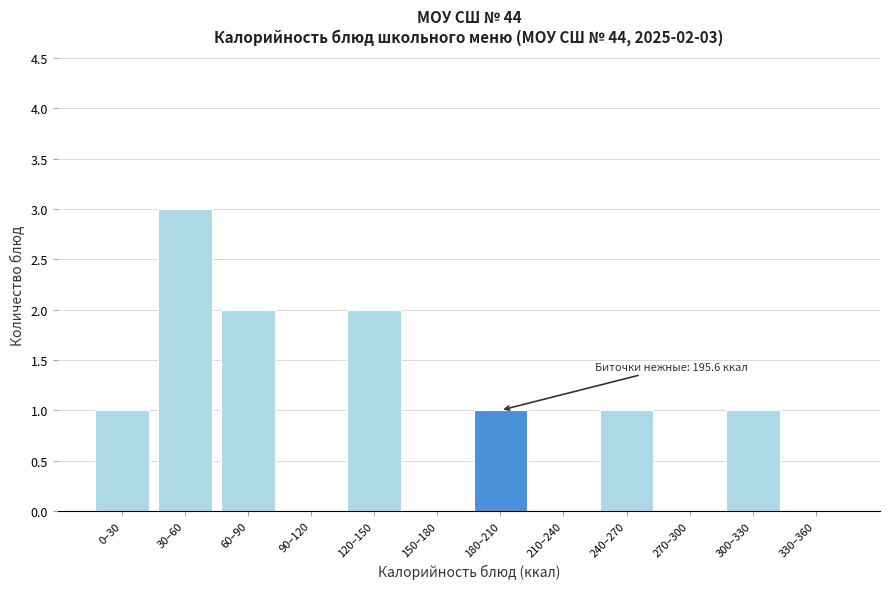

Reading left to right, extract all data points from this chart.

0–30=1	30–60=3	60–90=2	90–120=0	120–150=2	150–180=0	180–210=1	210–240=0	240–270=1	270–300=0	300–330=1	330–360=0